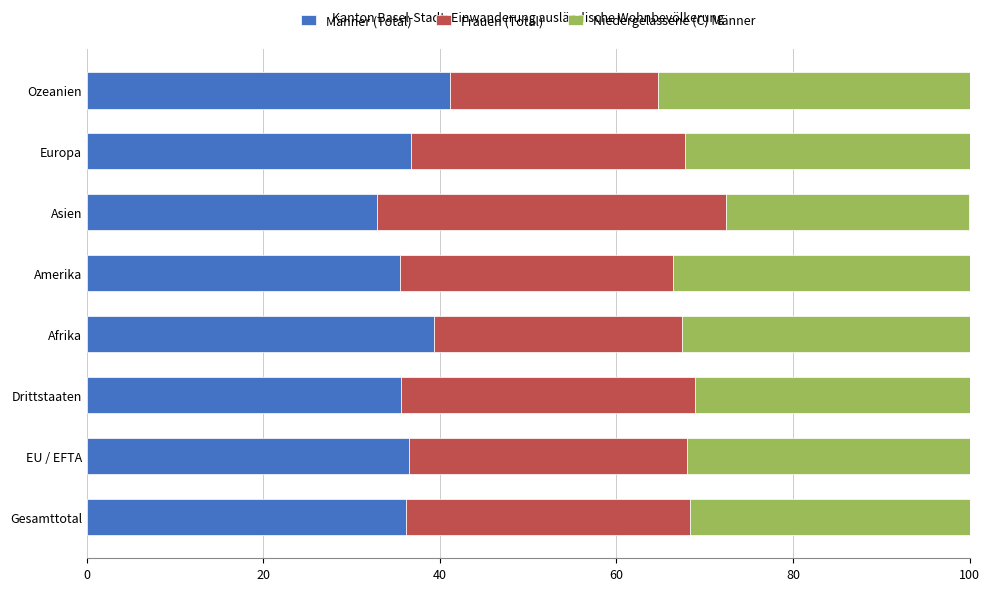

The Männer (Total) series shows 52.1 at Amerika. True or false?

False